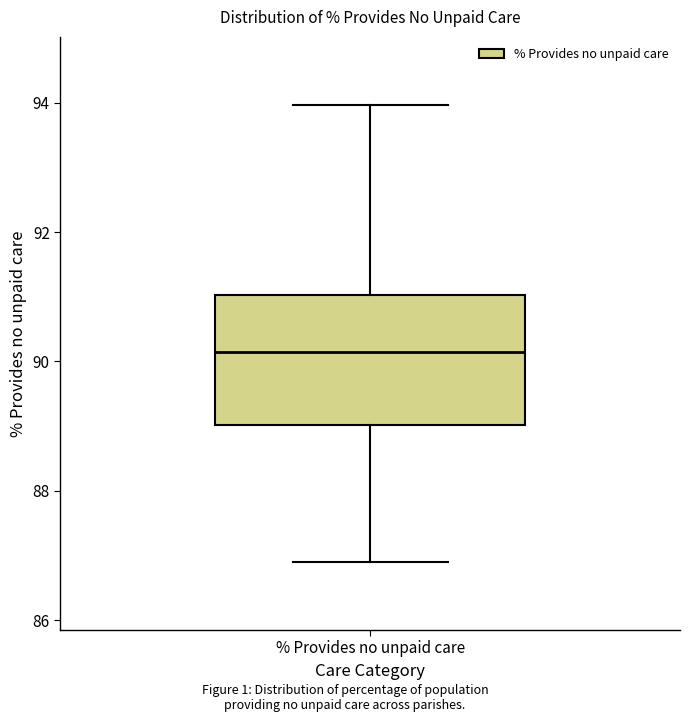

Transcribe this box plot: give where the median line is, the range the box spans, and where the two whiskers end, as read against the y-axis. The values are not printed on the chart, so give them approximately, as read against the axis.

median 90.2, box 89.0 to 91.0, whiskers 87.0 to 94.0